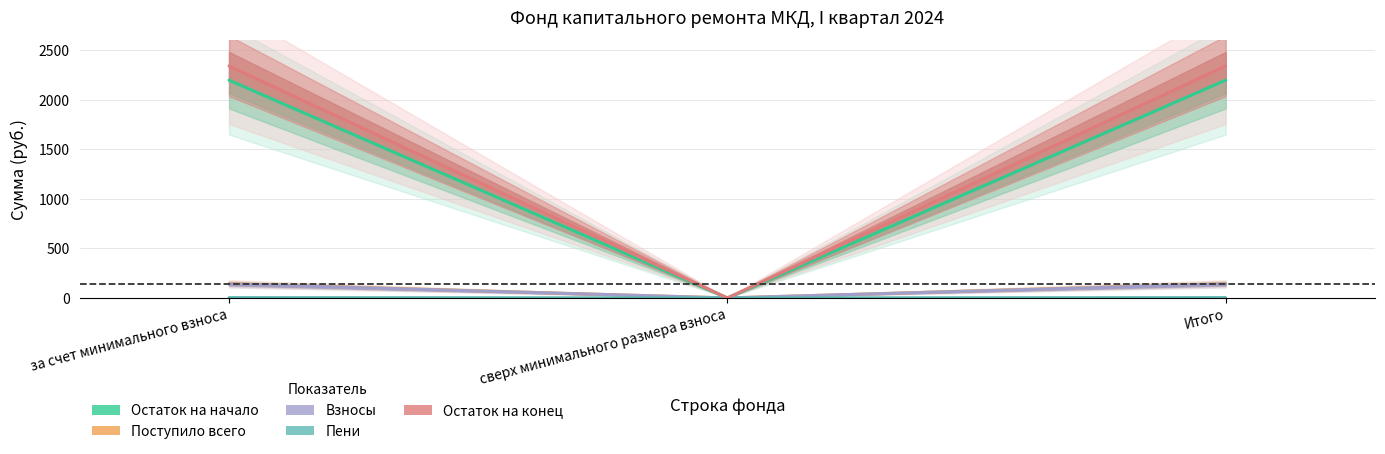

What is the greatest value displayed?

2341.2